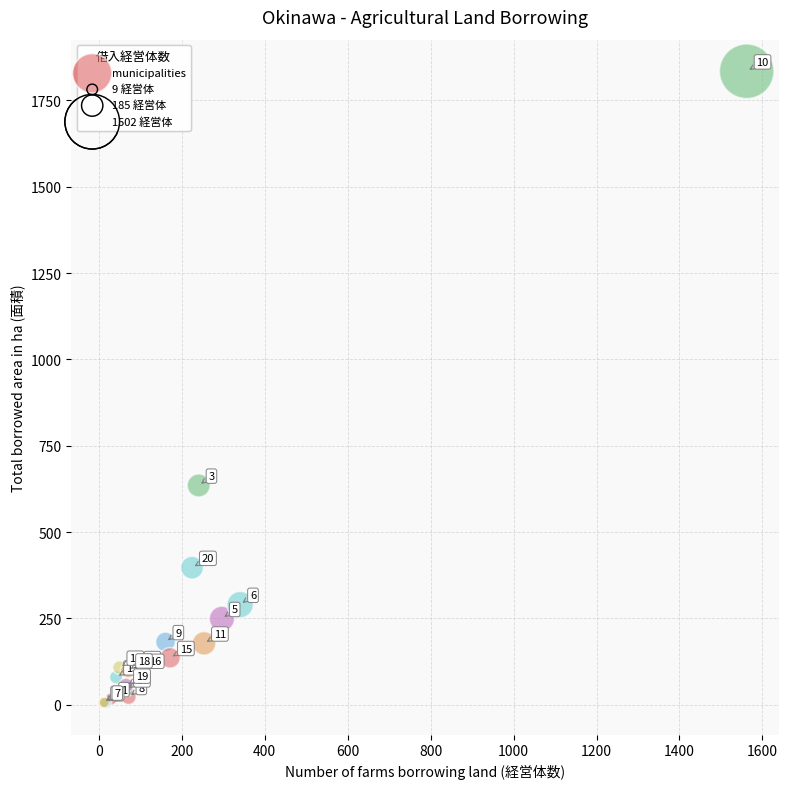

What Y value in the scatter plot is closest to 919?

635